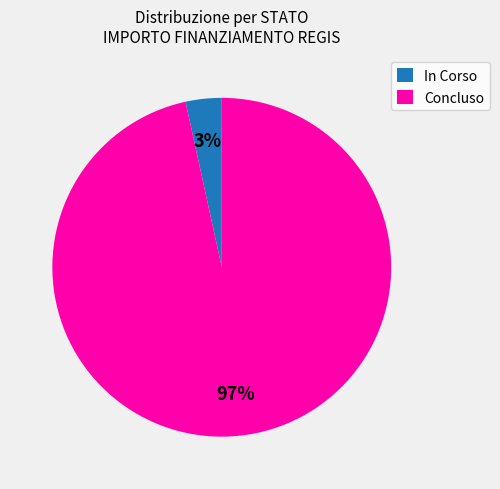

Which category has the smallest portion of the pie?

In Corso